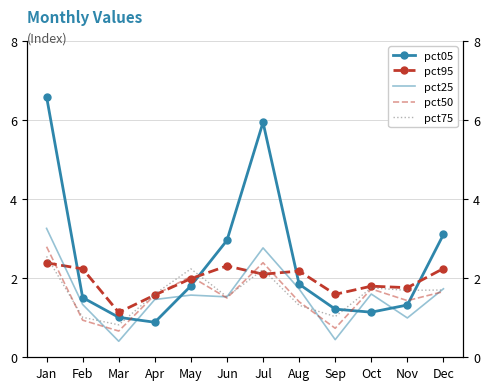

What is the lowest value of the pct25 series?

0.4